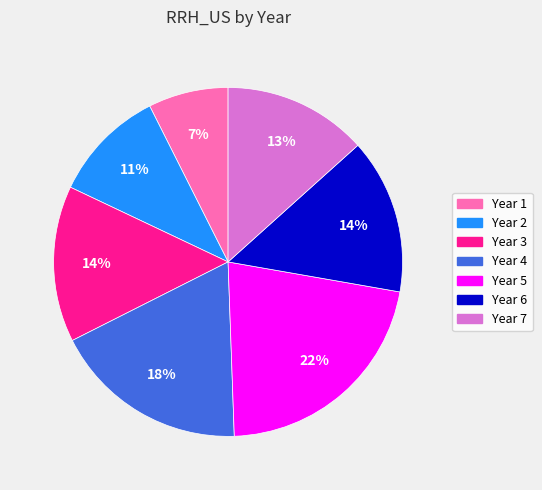

Between Year 4 and Year 6, which is larger?

Year 4